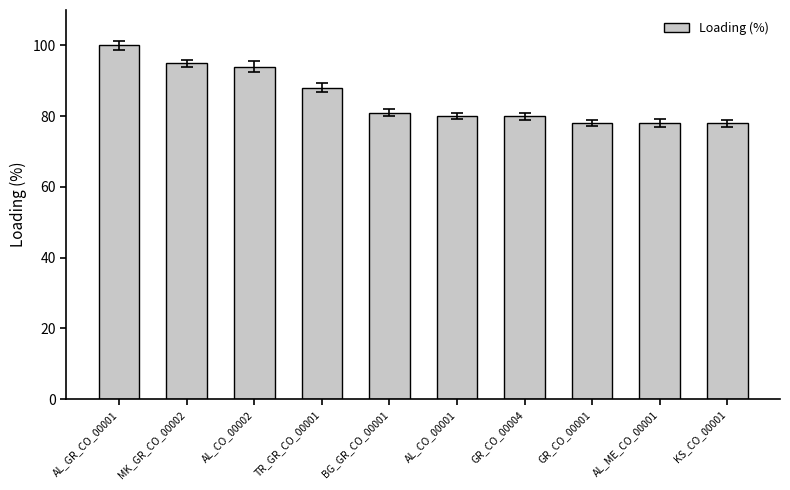

At which label is the value closest to 89?

TR_GR_CO_00001